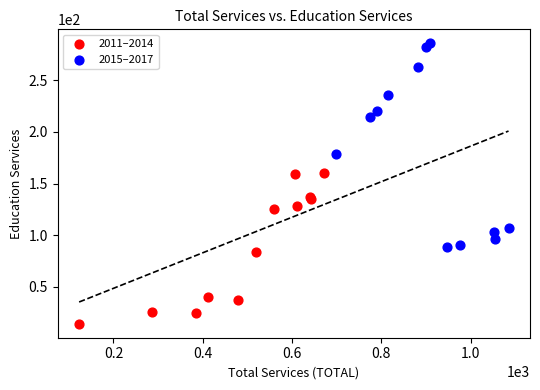

Which series has the largest Y range (max minus min)?

2015–2017